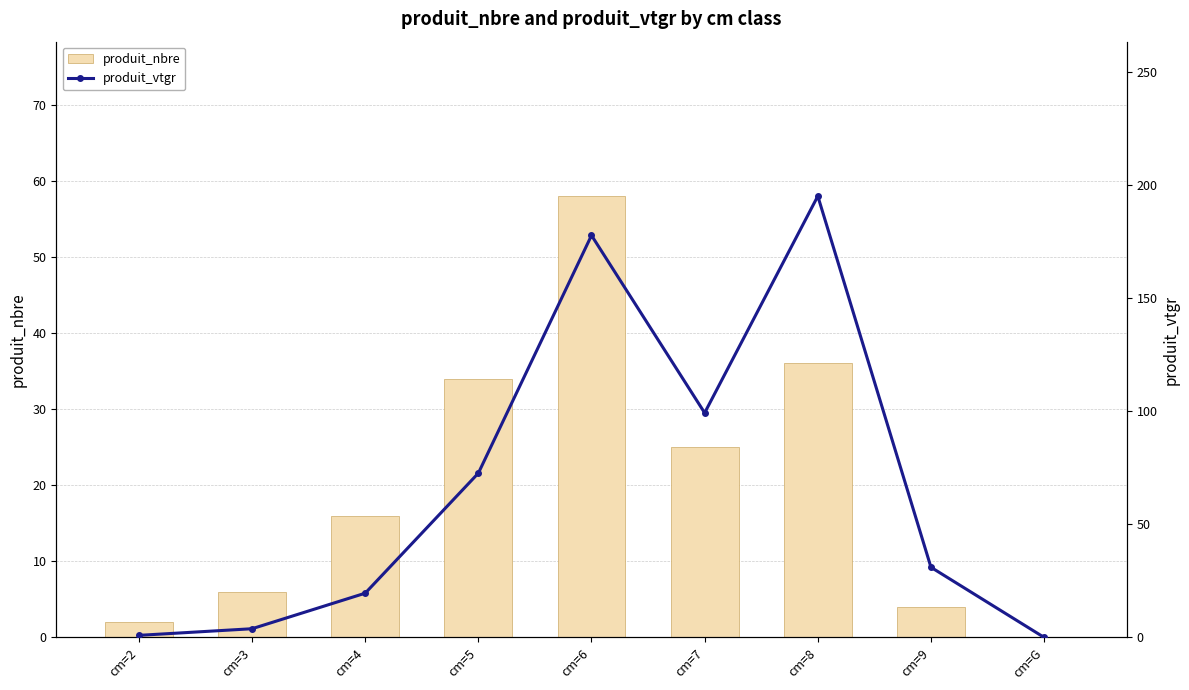

Rank the series by their maximum value, from highest to lowest.

produit_vtgr, produit_nbre